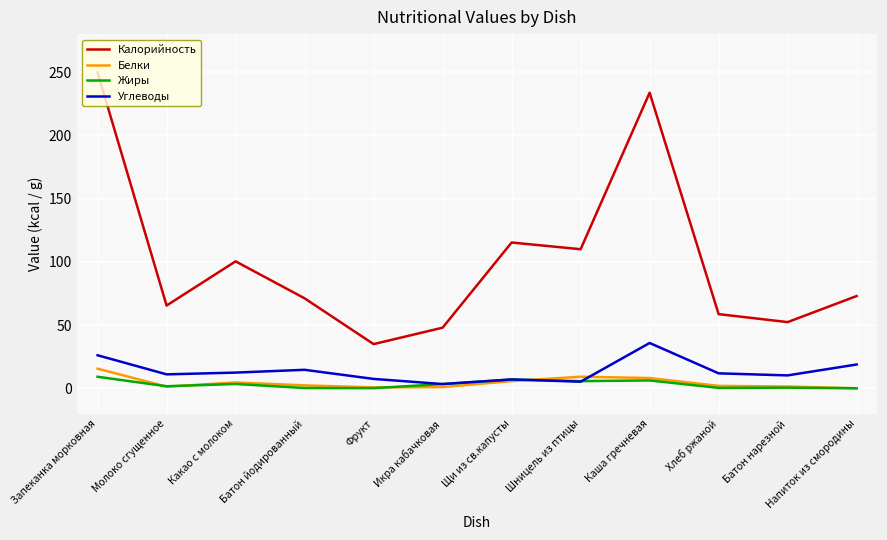

Is it true that Калорийность equals 58.7 at Хлеб ржаной?

True